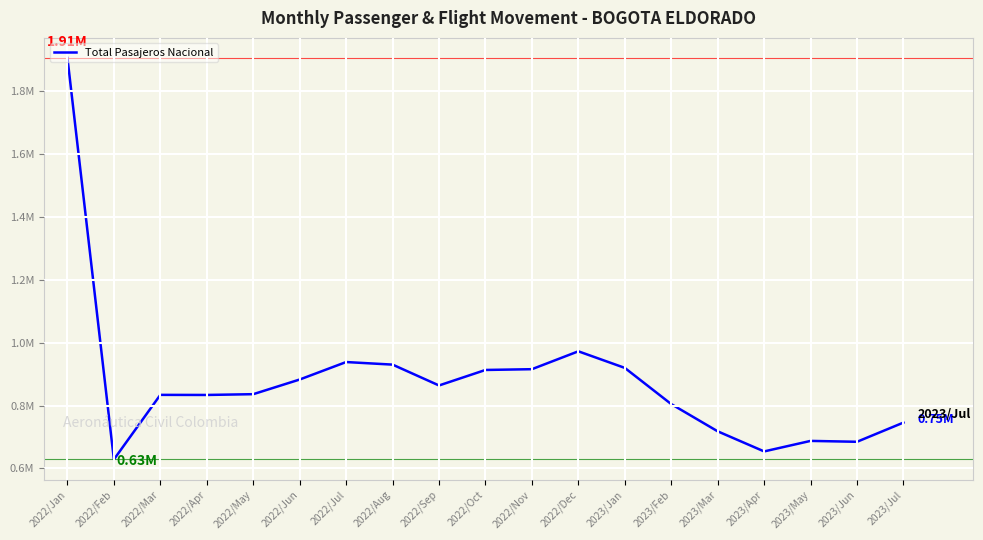

At which category does the chart reach its minimum across all series?

2022/Feb